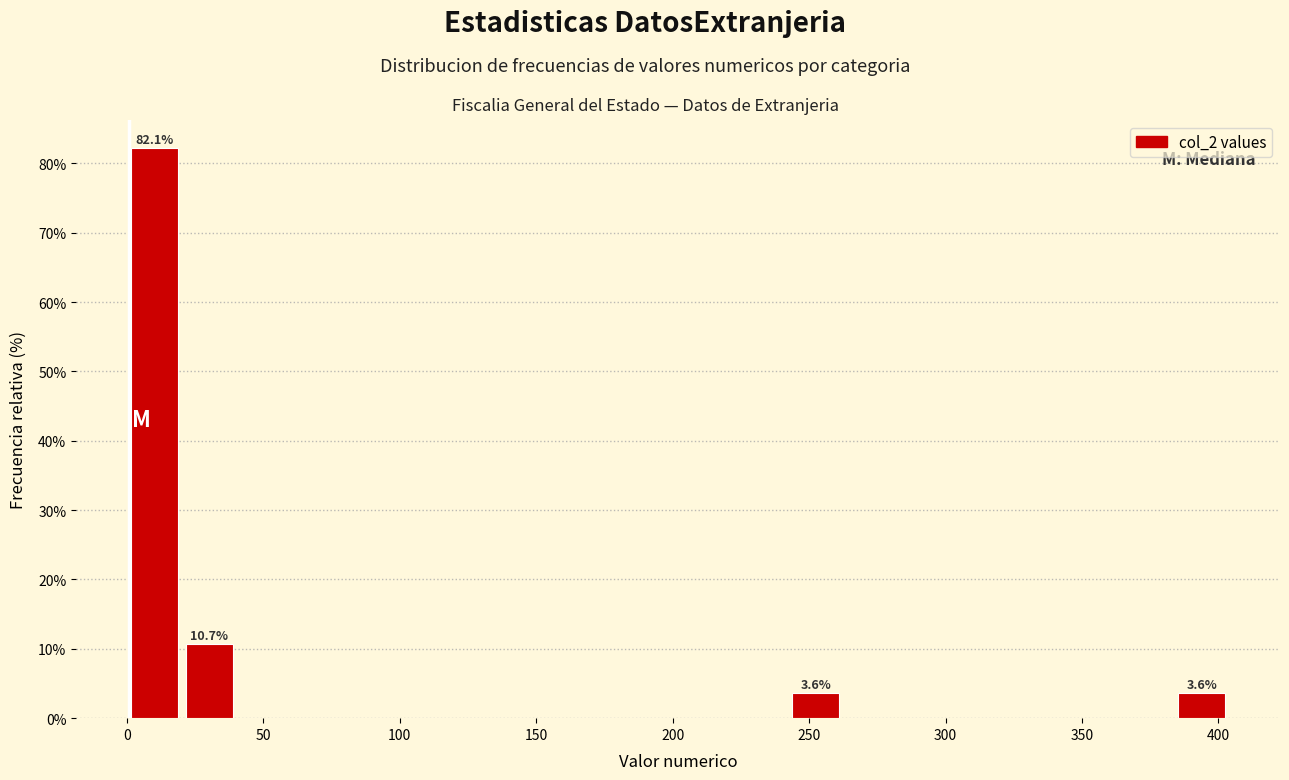

Which range on the x-axis has the tallest bar?

0 to 20